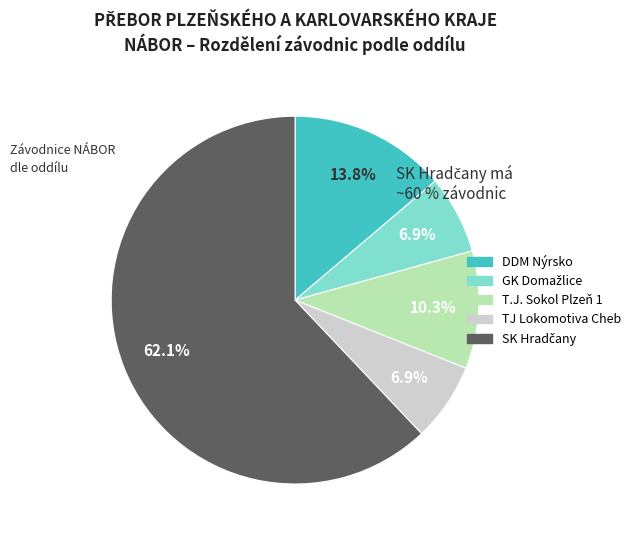

Count the number of slices in the pie.

5